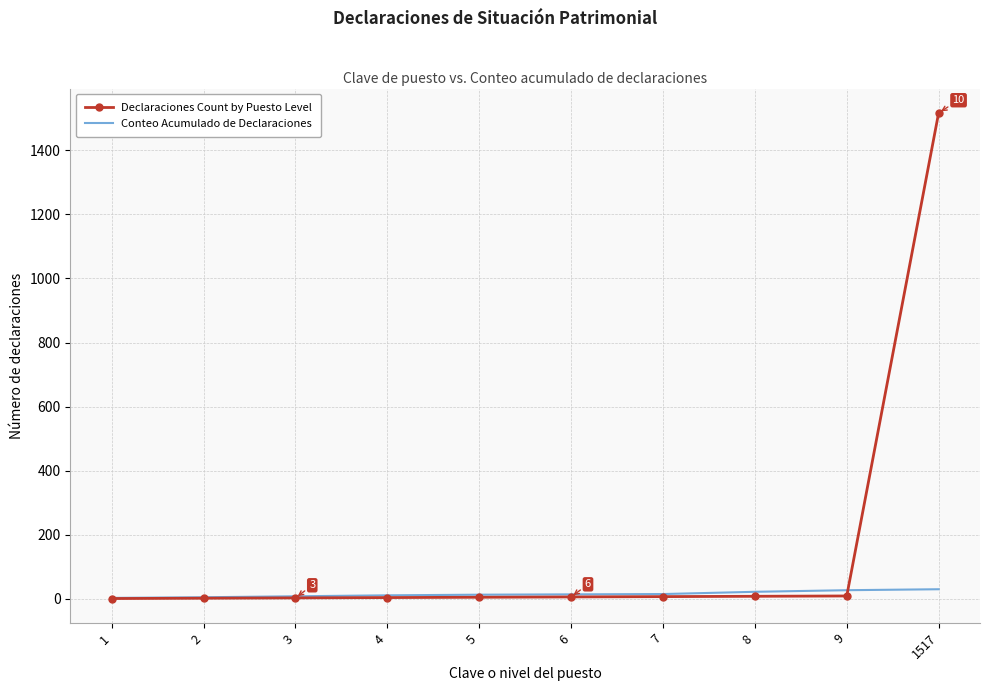

Which label corresponds to the largest value in the chart?

1517